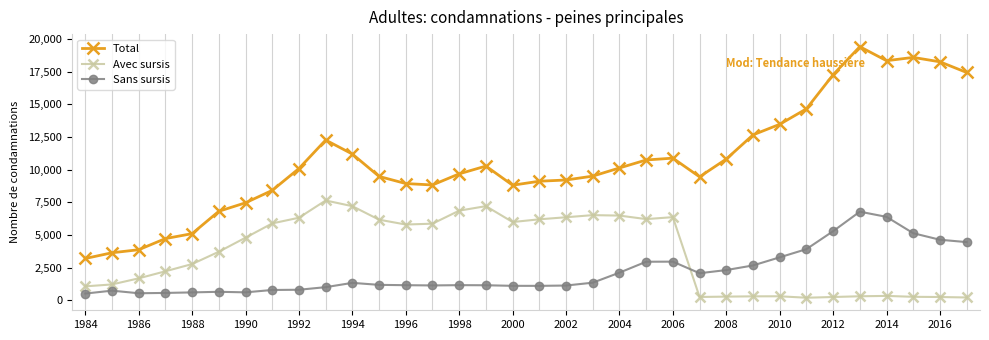

How many values in the Total series are below 10093?

17